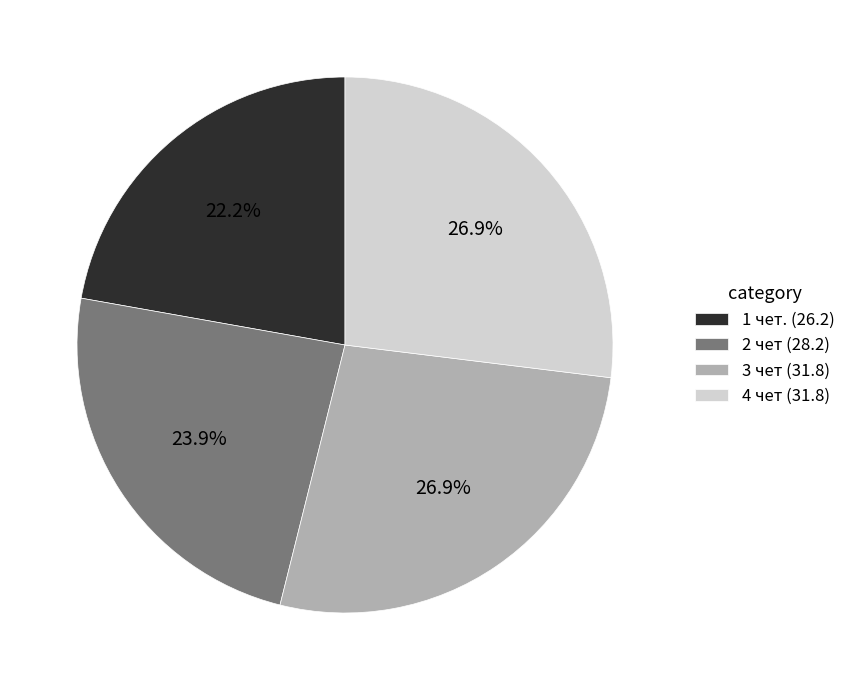

Is the sum of 4 чет (31.8) and 2 чет (28.2) greater than half?

Yes